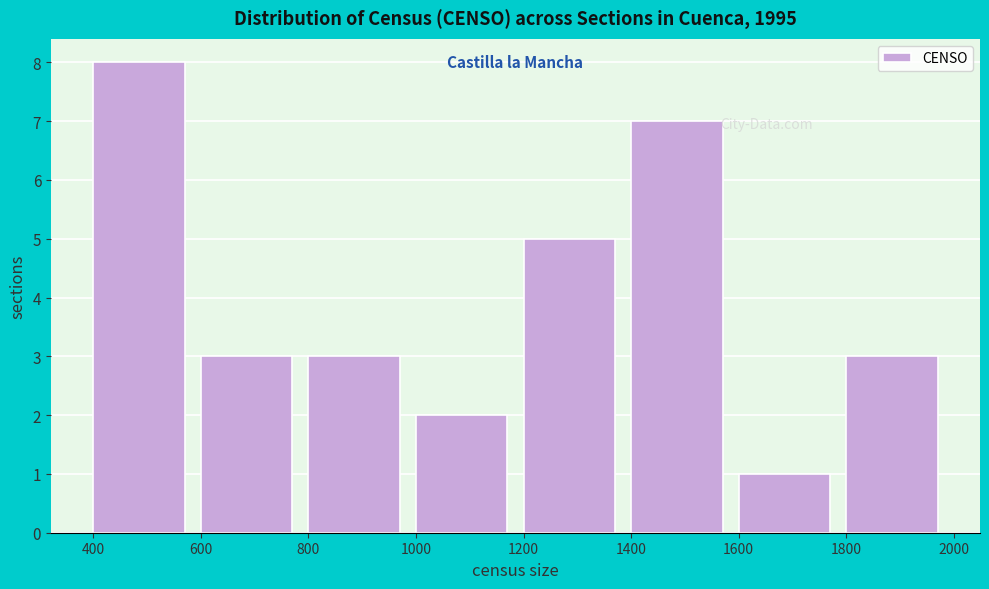

Reading left to right, list every bar in this chart as the range it spans on the x-axis followed by its height. The values are not printed on the chart, so give them approximately, as read against the axis.

400 to 600: 8
600 to 800: 3
800 to 1000: 3
1000 to 1200: 2
1200 to 1400: 5
1400 to 1600: 7
1600 to 1800: 1
1800 to 2000: 3